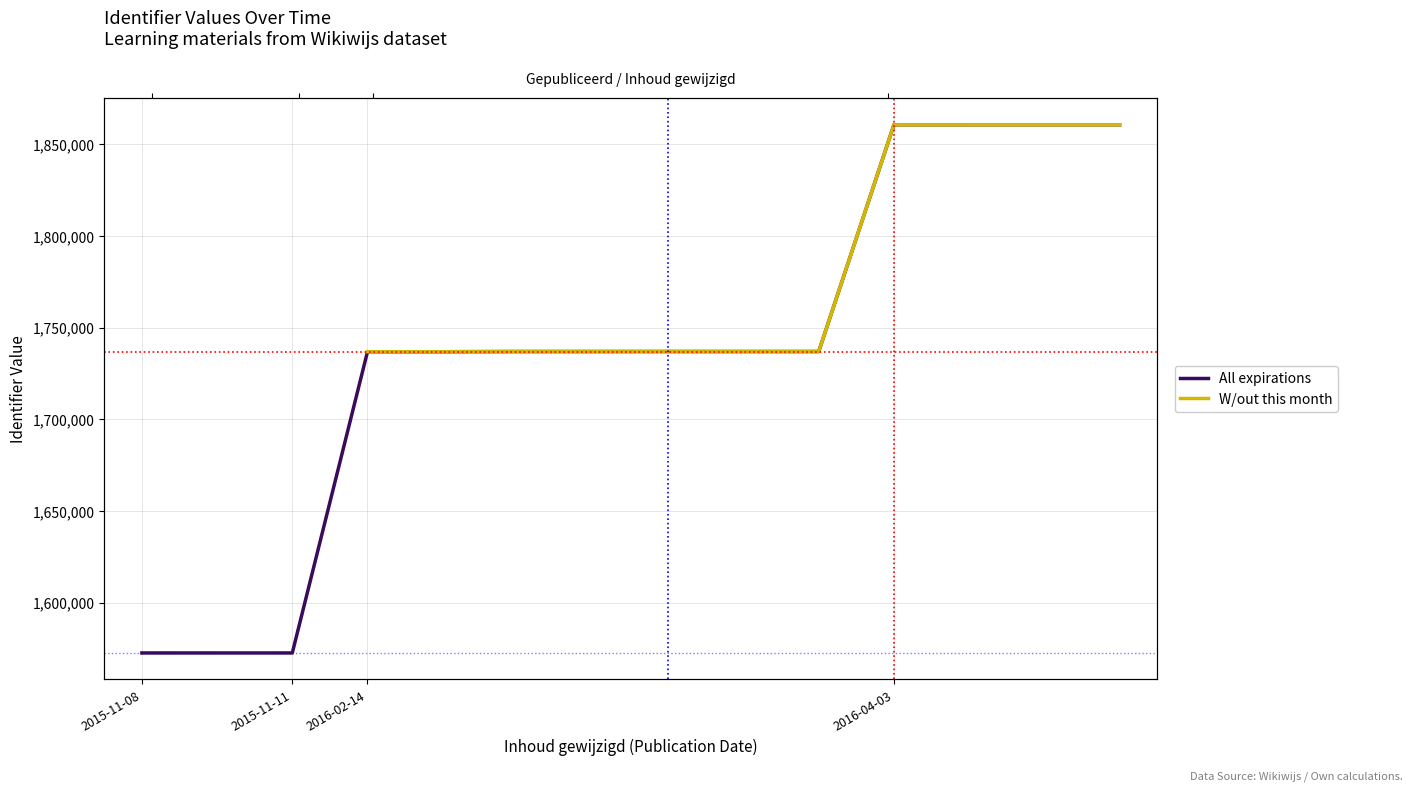

Where is the data nearest to the value 1716551?

2016-02-14